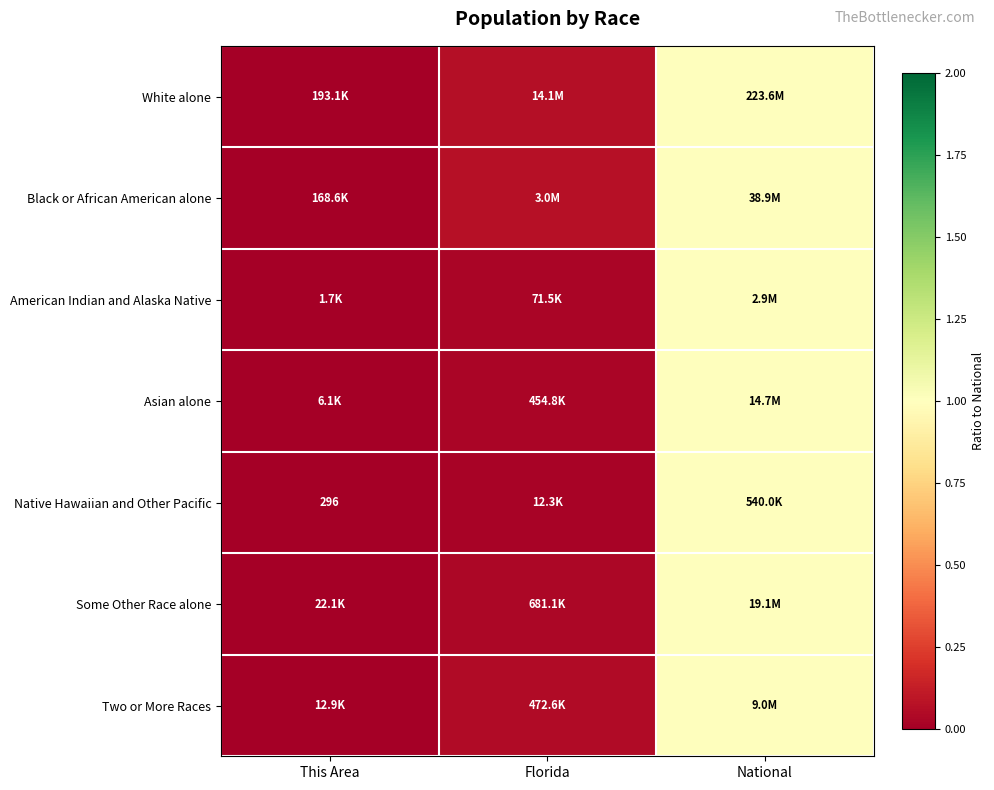

Rank the categories by Native Hawaiian and Other Pacific value from highest to lowest.

National, Florida, This Area